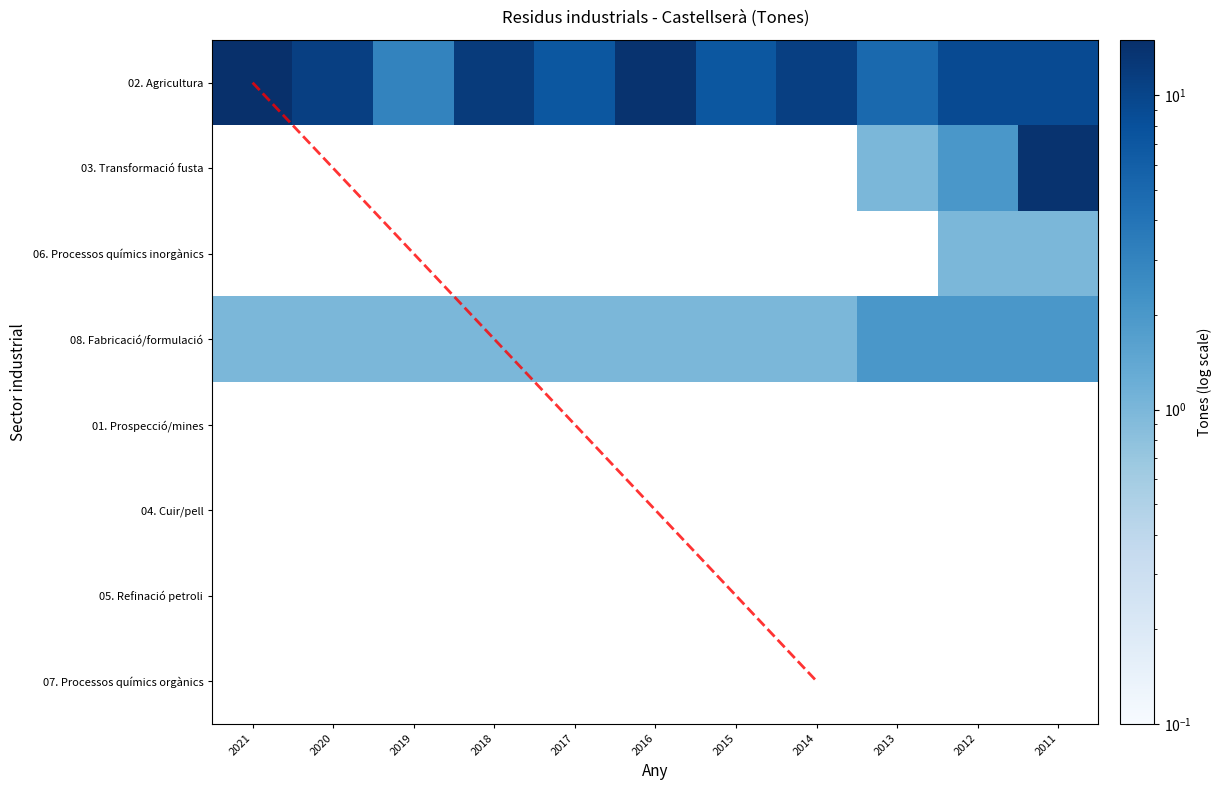

At which category is the sum across all series the highest?

2011